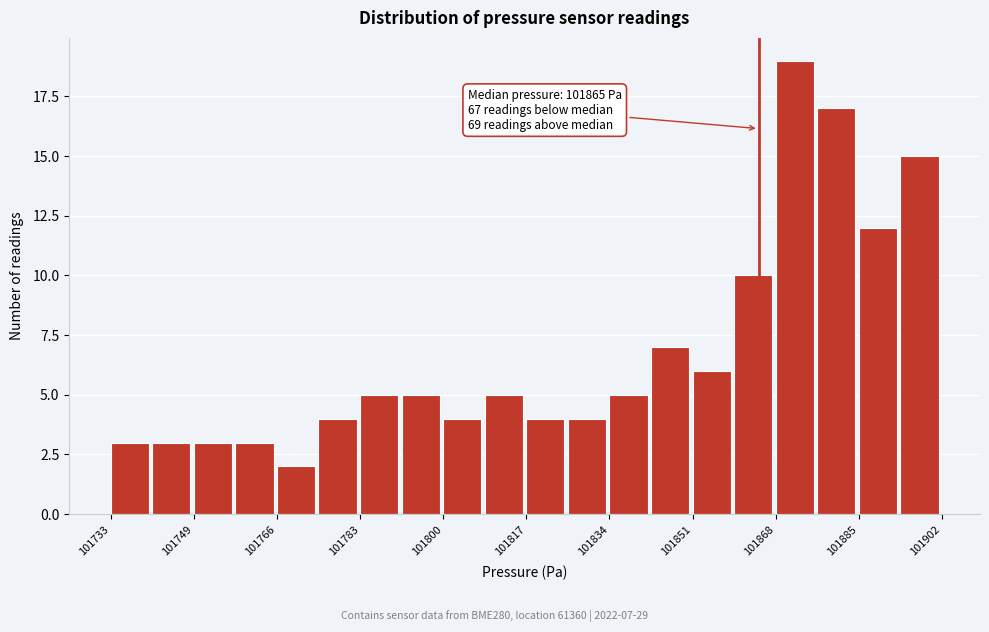

Over which range of the x-axis is the bar tallest?

101868 to 101876